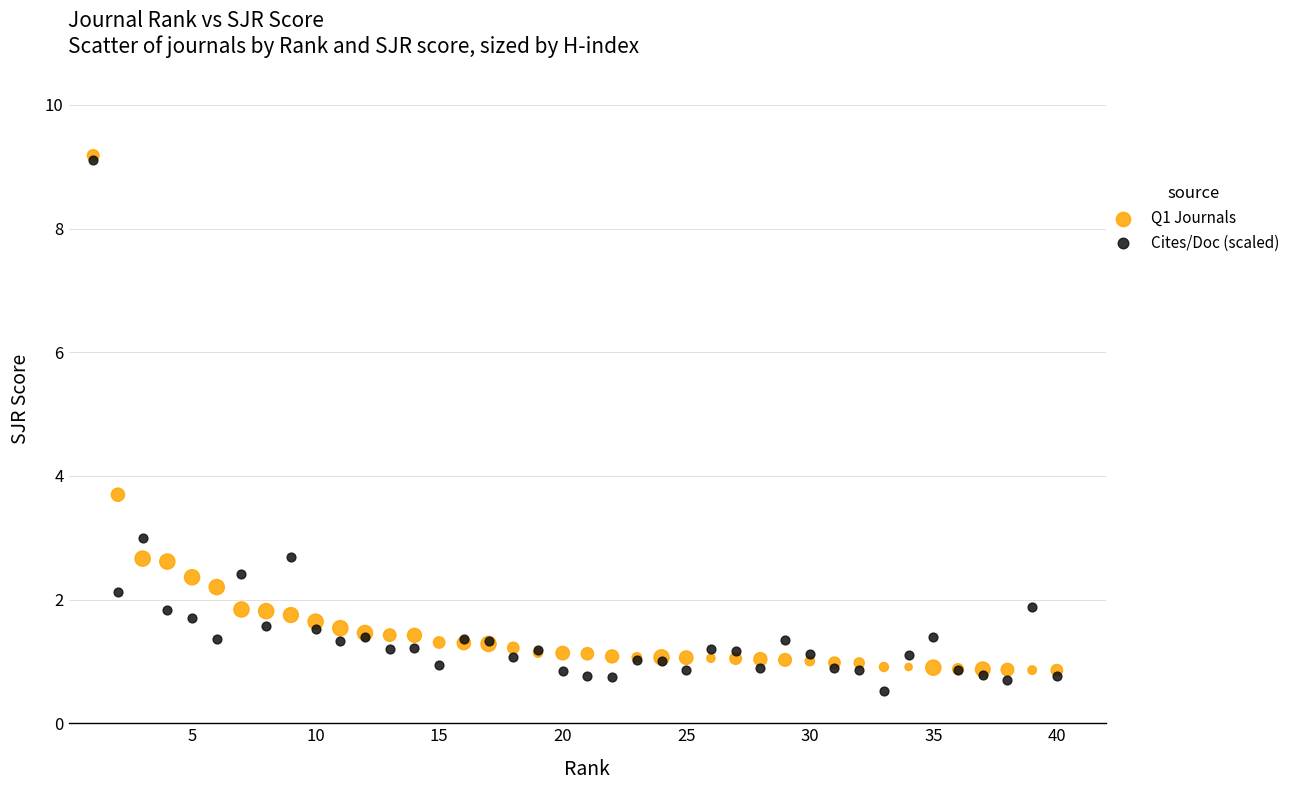

Across all series, what Y value is closest to 4?

3.7